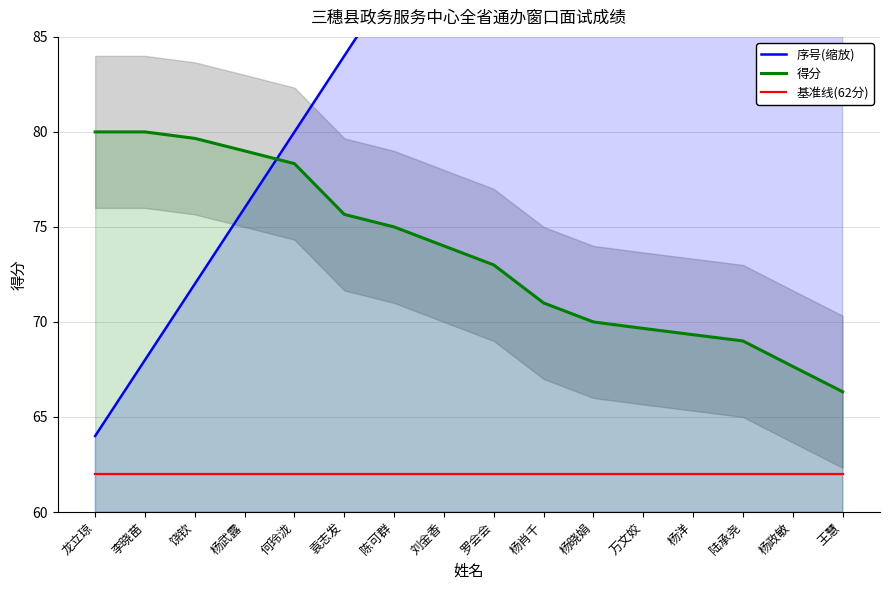

Which series has the widest spread of values?

序号(缩放)